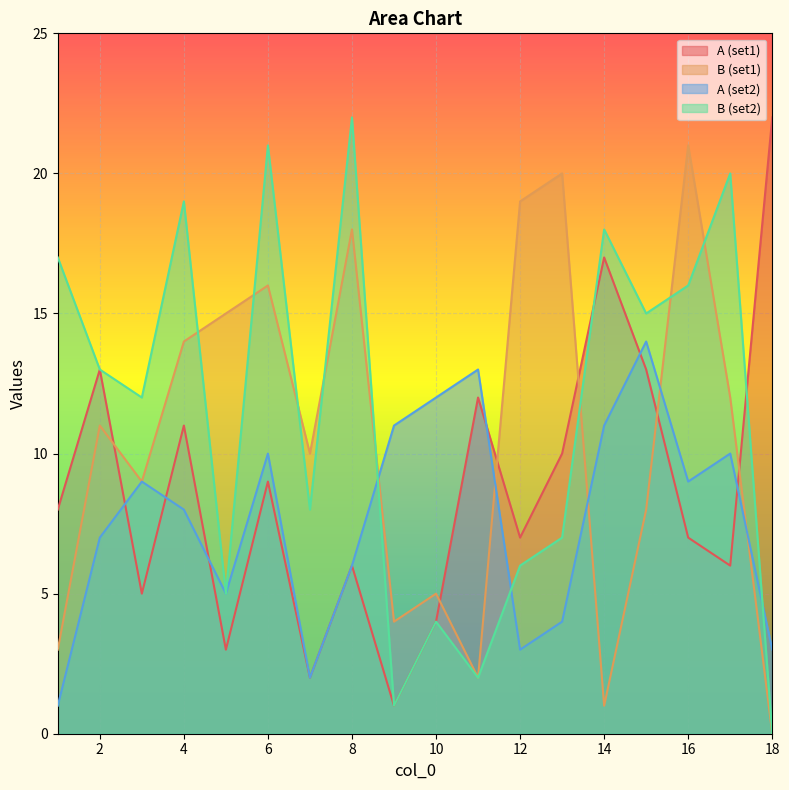

Which has a higher value, 17 or 4?

4